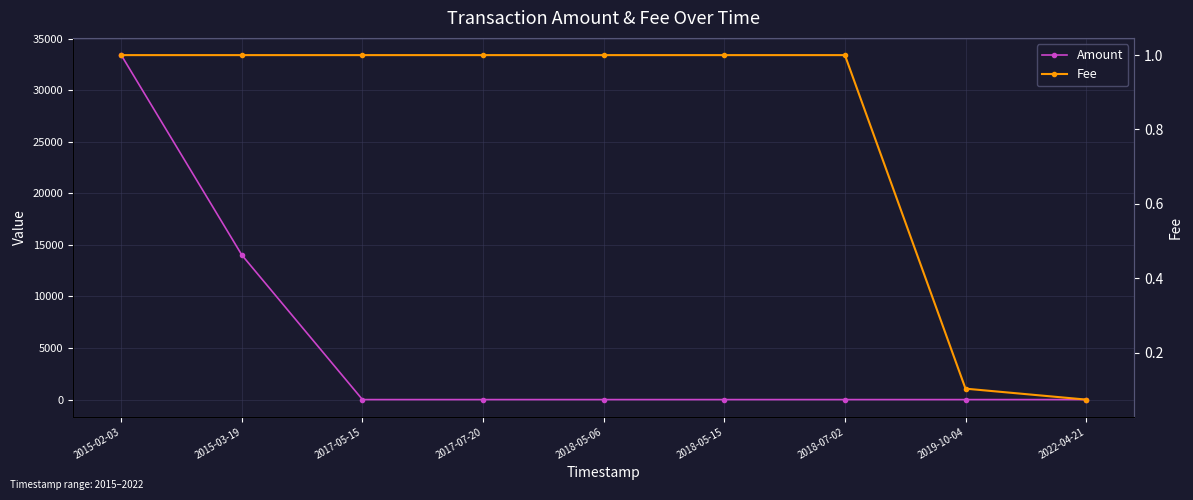

Which series has the largest total across all categories?

Amount